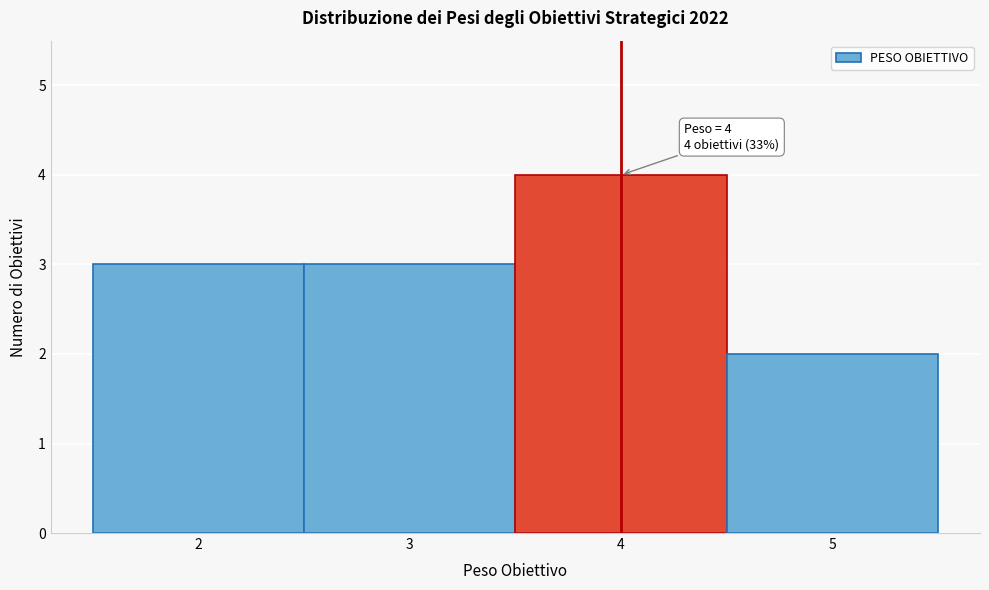

Which range on the x-axis has the tallest bar?

3.5 to 4.5